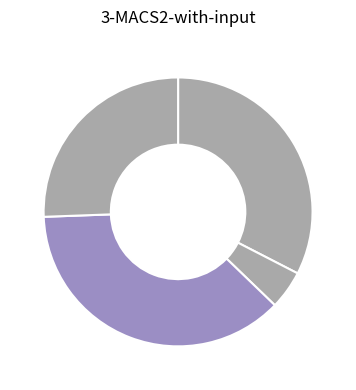

Count the number of slices in the pie.

4